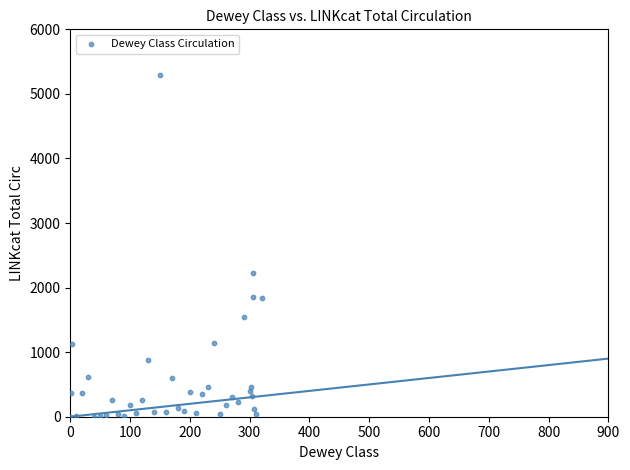

What is the range of Y values (max minus min)?

5295